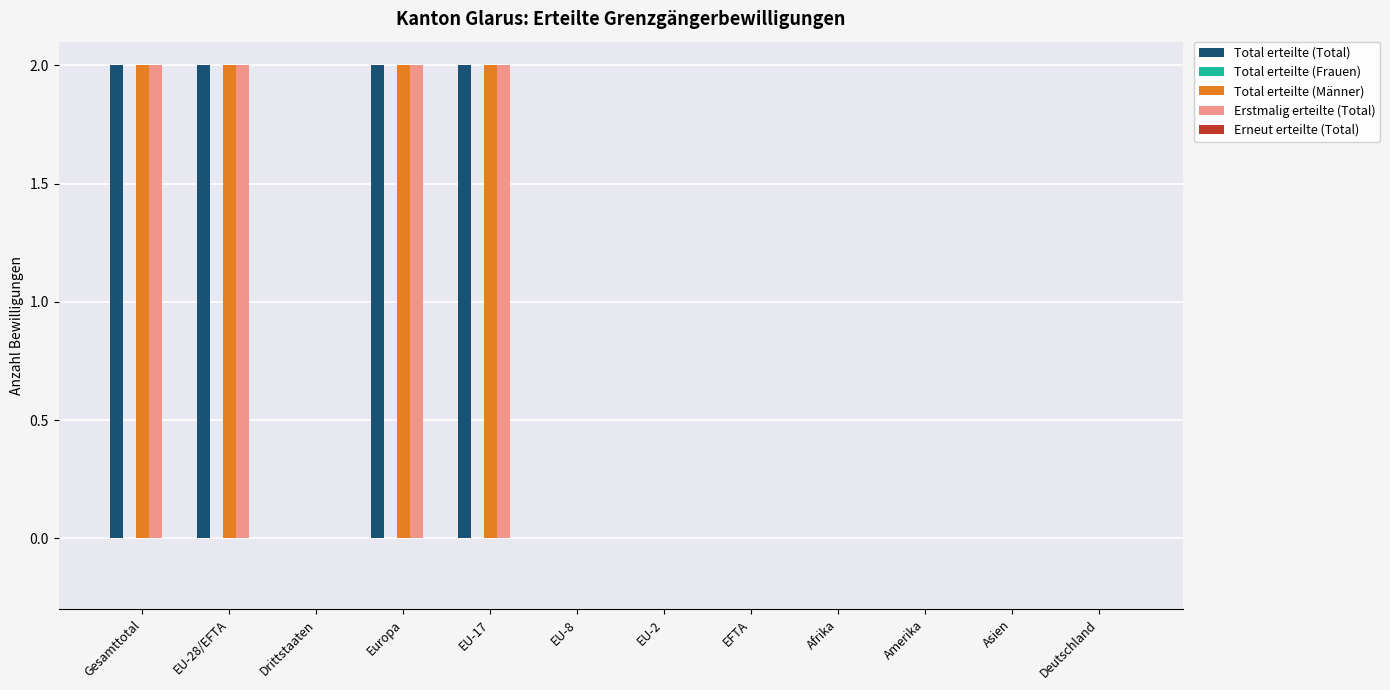

What is the total value across all series at Europa?

6